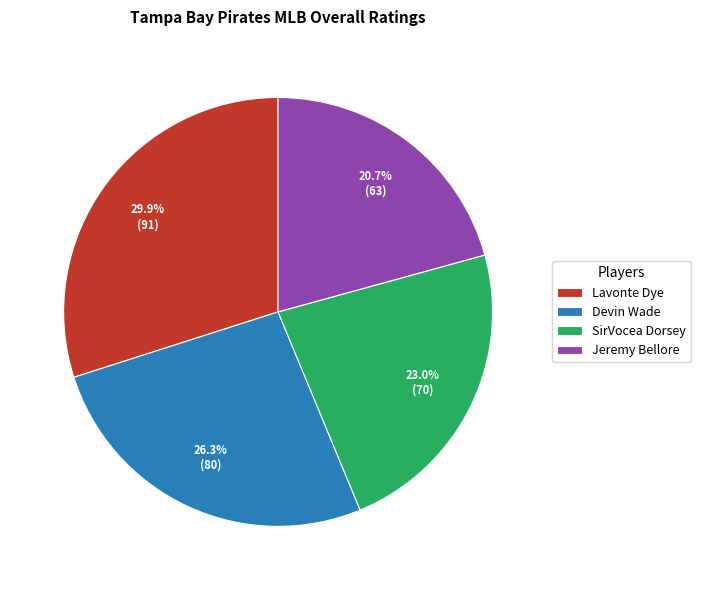

To the nearest percent, what is the average slice percentage?

25%